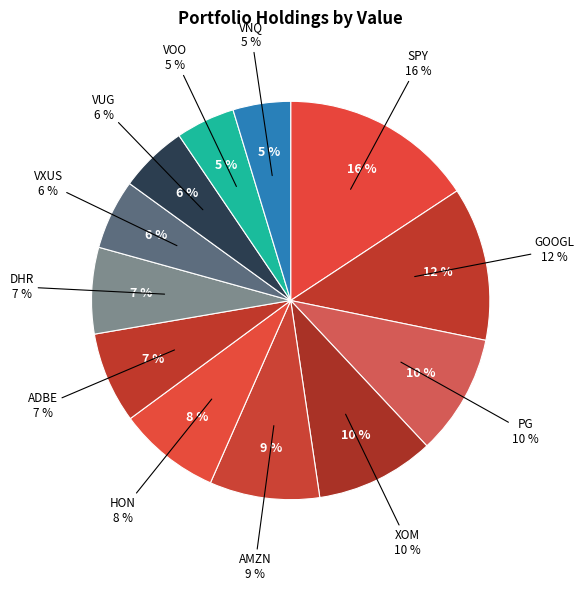

Is there a majority slice in this chart?

No